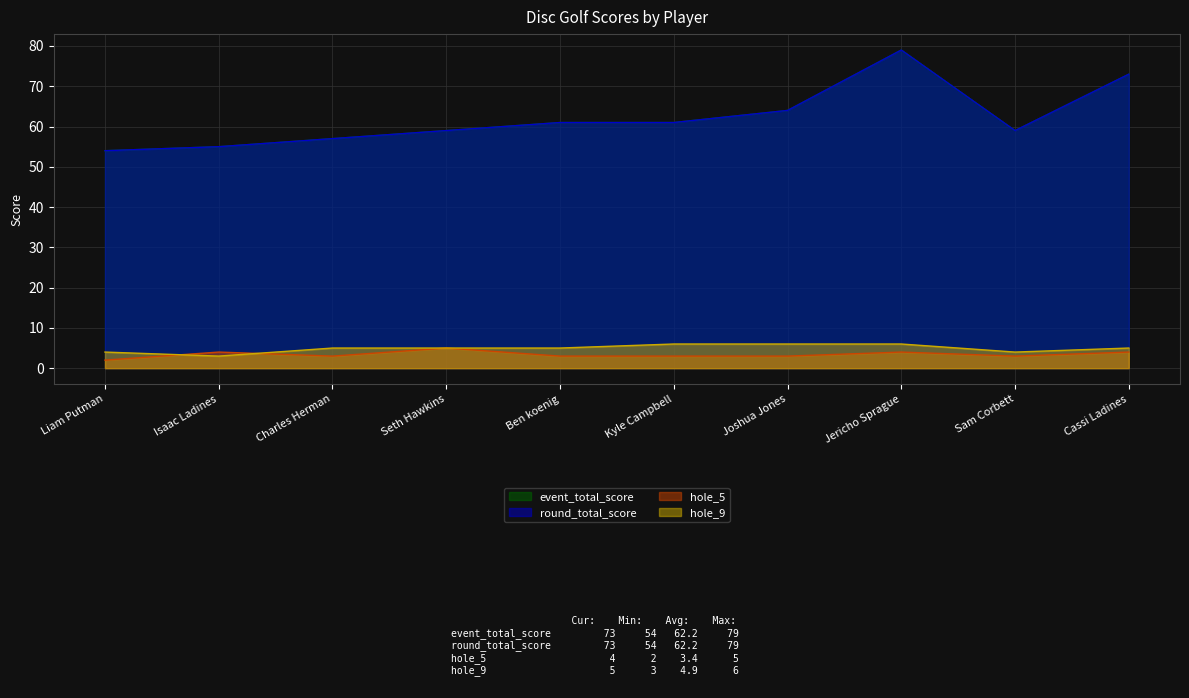

What are all the series names shown in the legend?

event_total_score, round_total_score, hole_5, hole_9